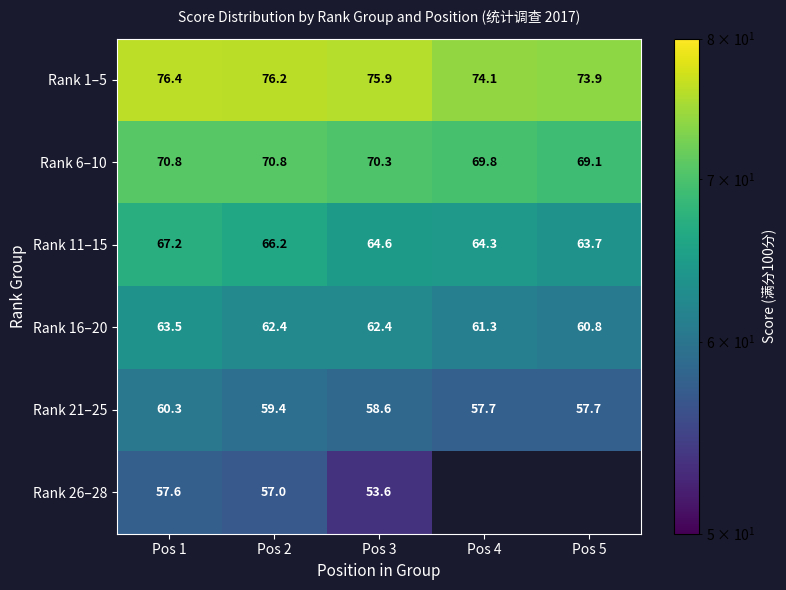

Between Pos 2 and Pos 4, which is larger?

Pos 2